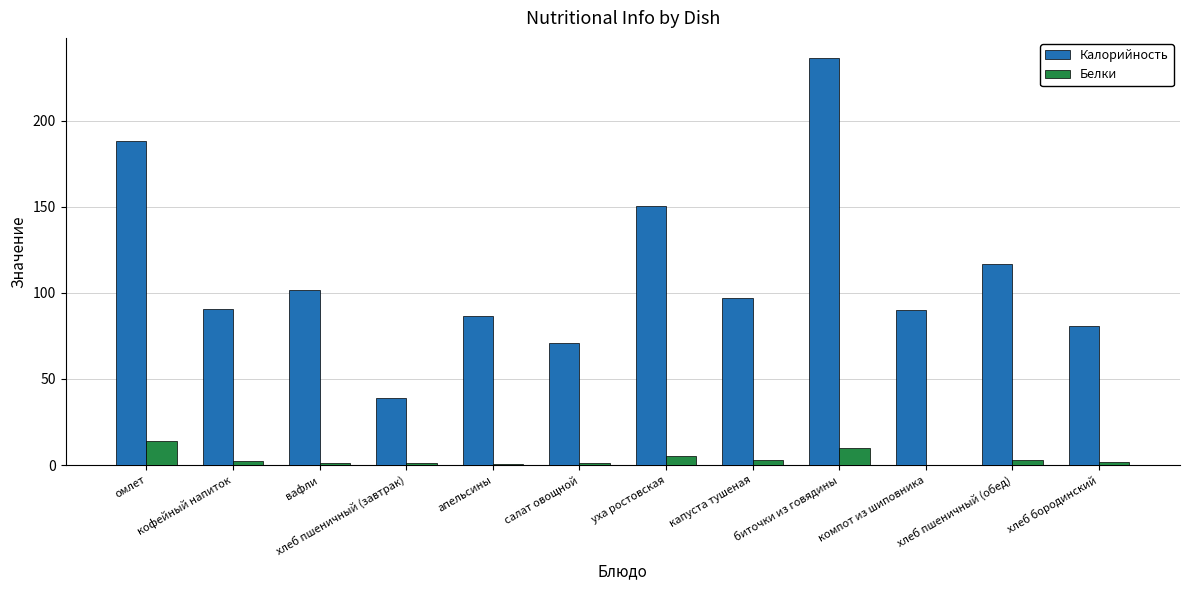

What is the sum of all Калорийность values?

1348.7